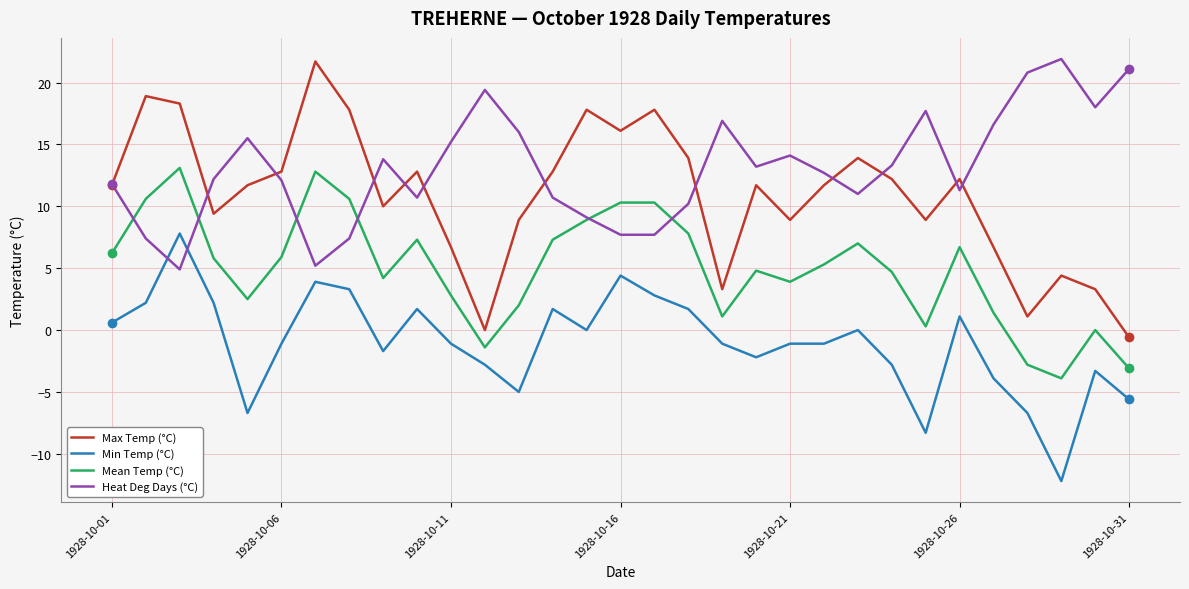

True or false: Mean Temp (°C) and Max Temp (°C) cross at least once.

False